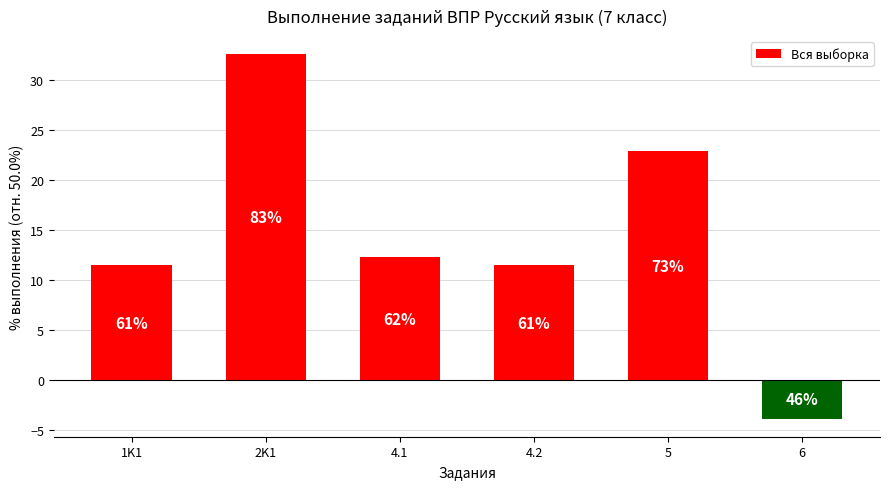

Does the chart contain any negative values?

Yes